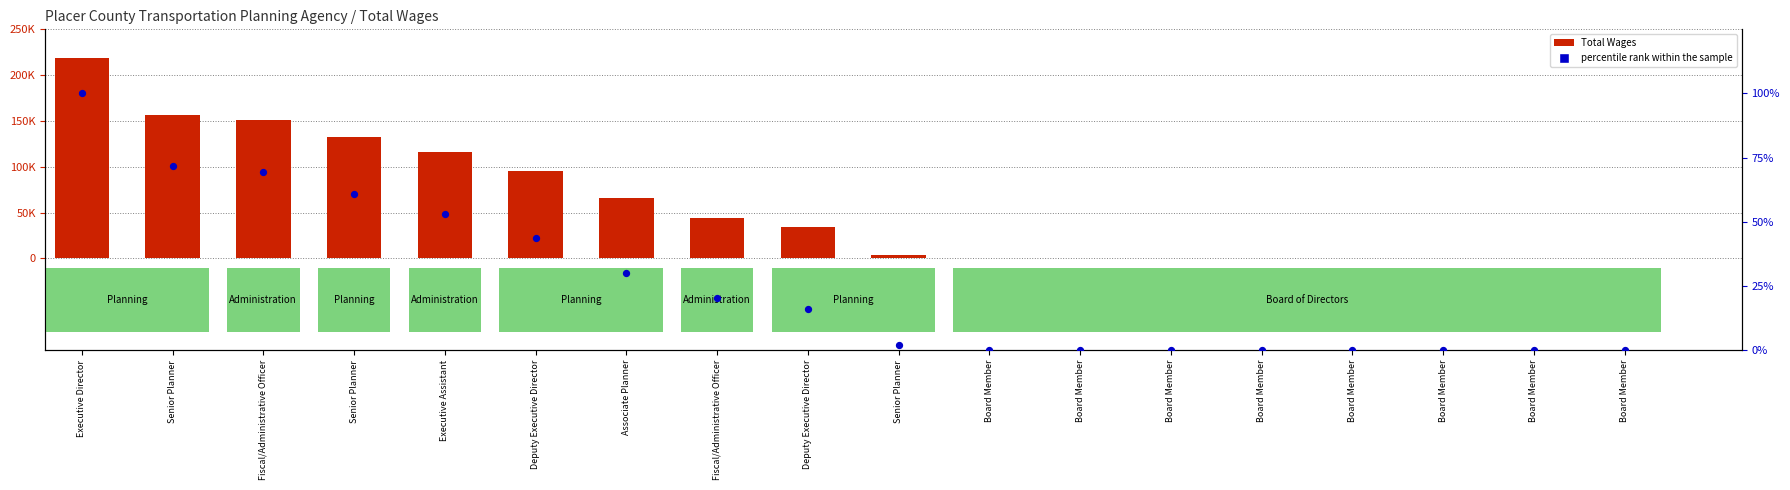

Which series contains the lowest Y value?

Total Wages